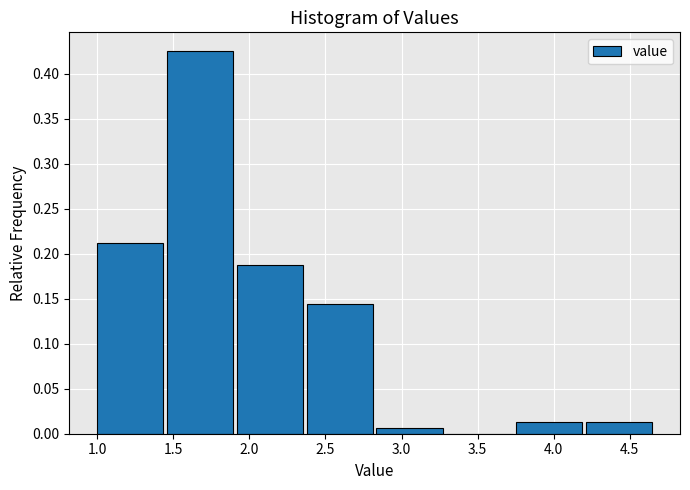

Reading left to right, transcribe this chart: for each bar, give the range it covers on the x-axis and its height. Neither the bar edges nor the heights are printed on the chart, so give them approximately, as read against the axes.

1.00 to 1.45: 0.215
1.45 to 1.90: 0.425
1.90 to 2.40: 0.190
2.40 to 2.85: 0.145
2.85 to 3.30: 0.005
3.30 to 3.75: 0
3.75 to 4.20: 0.015
4.20 to 4.65: 0.015